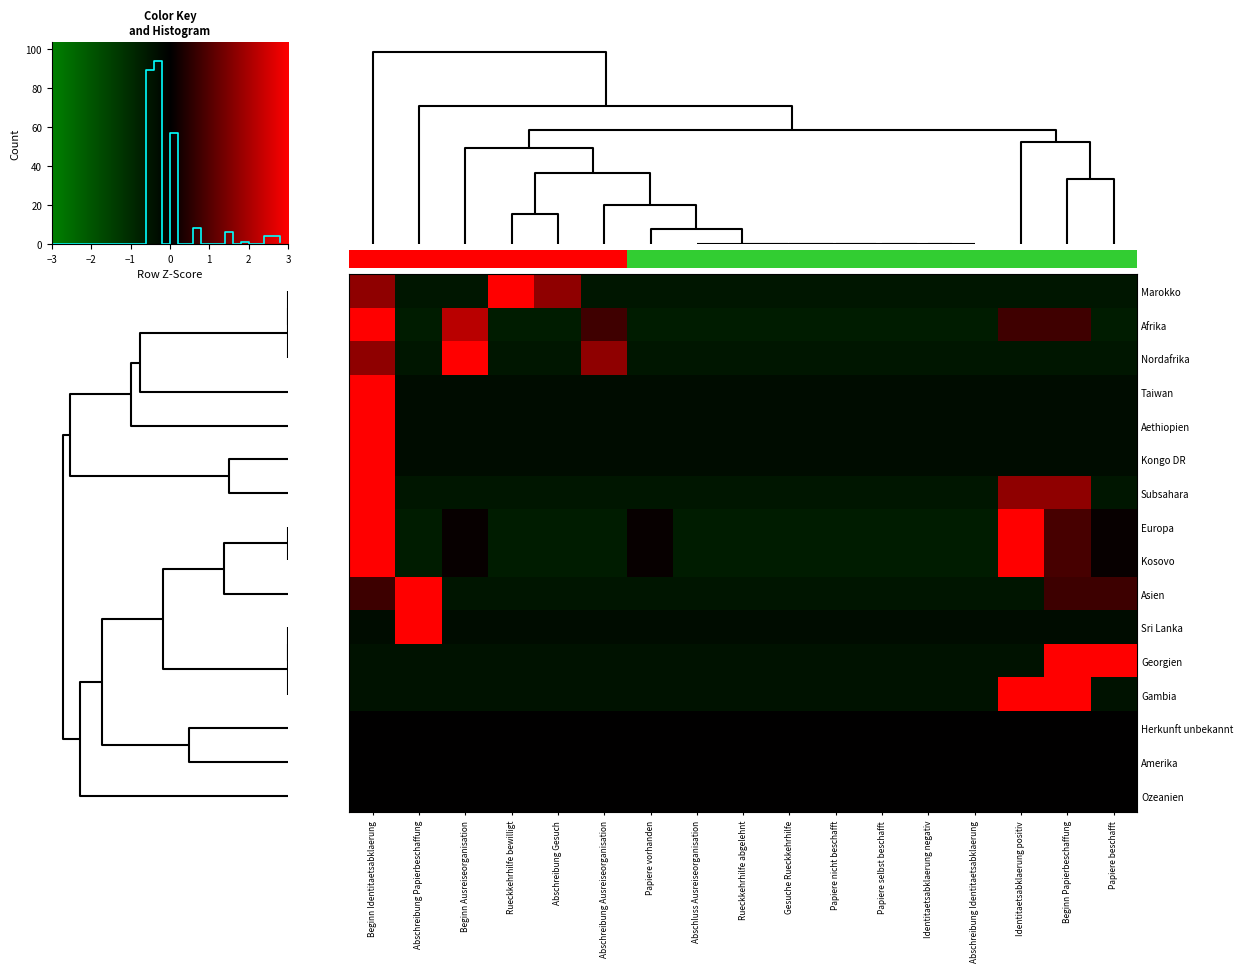

How many values in the Kongo DR series exceed 0?

1